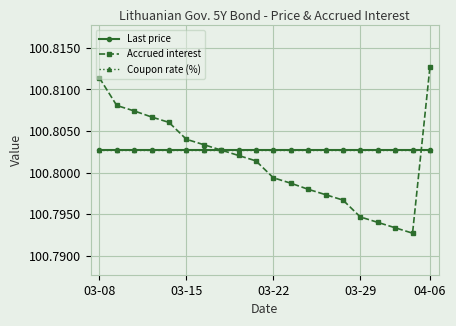

What are all the series names shown in the legend?

Last price, Accrued interest, Coupon rate (%)